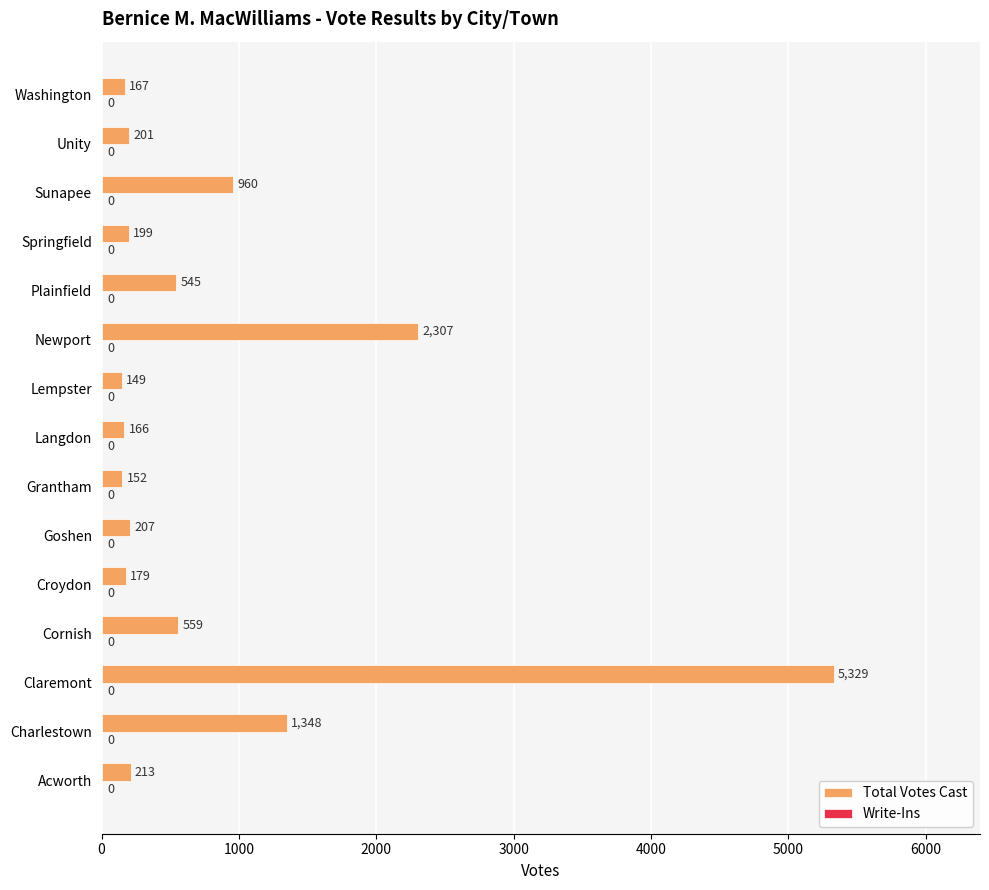

The chart shows a value of 5329 at Claremont. True or false?

True